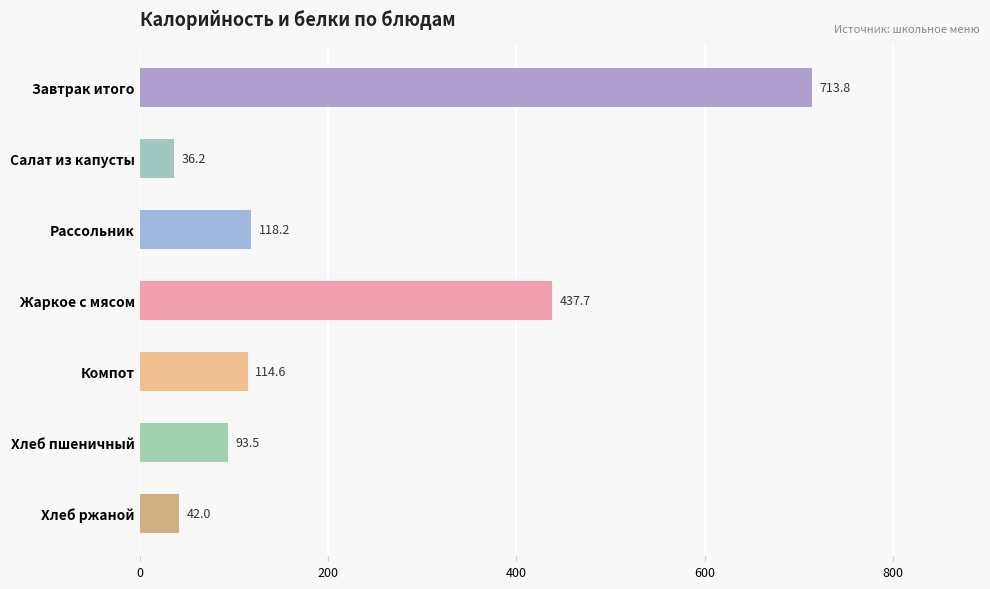

How many series are shown in this chart?

1